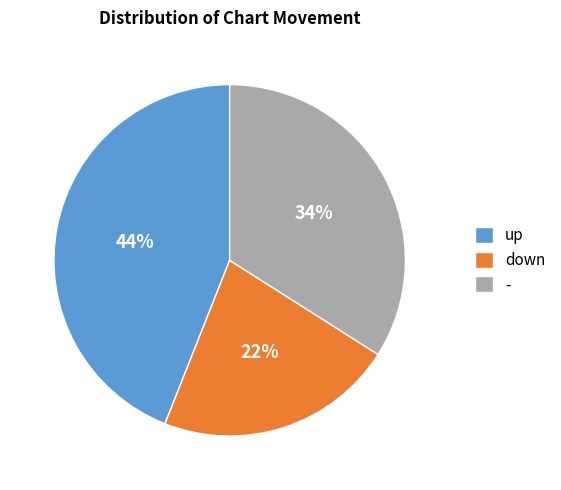

Rank the categories by value from highest to lowest.

up, -, down